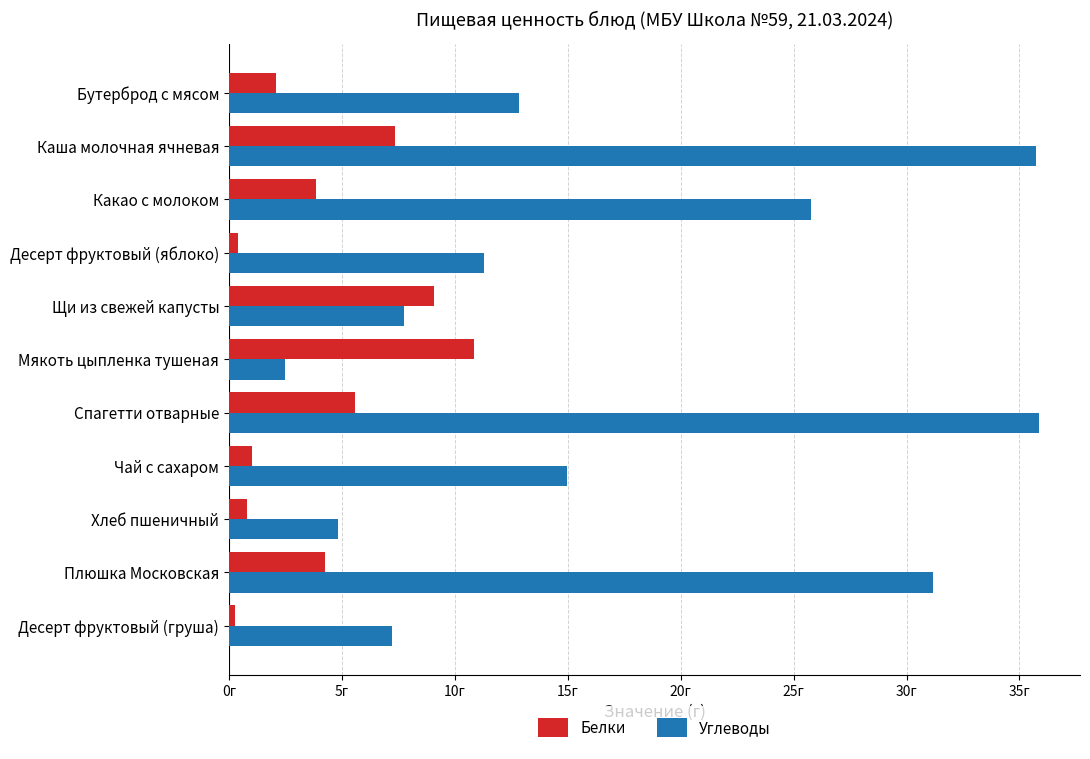

What are all the series names shown in the legend?

Белки, Углеводы